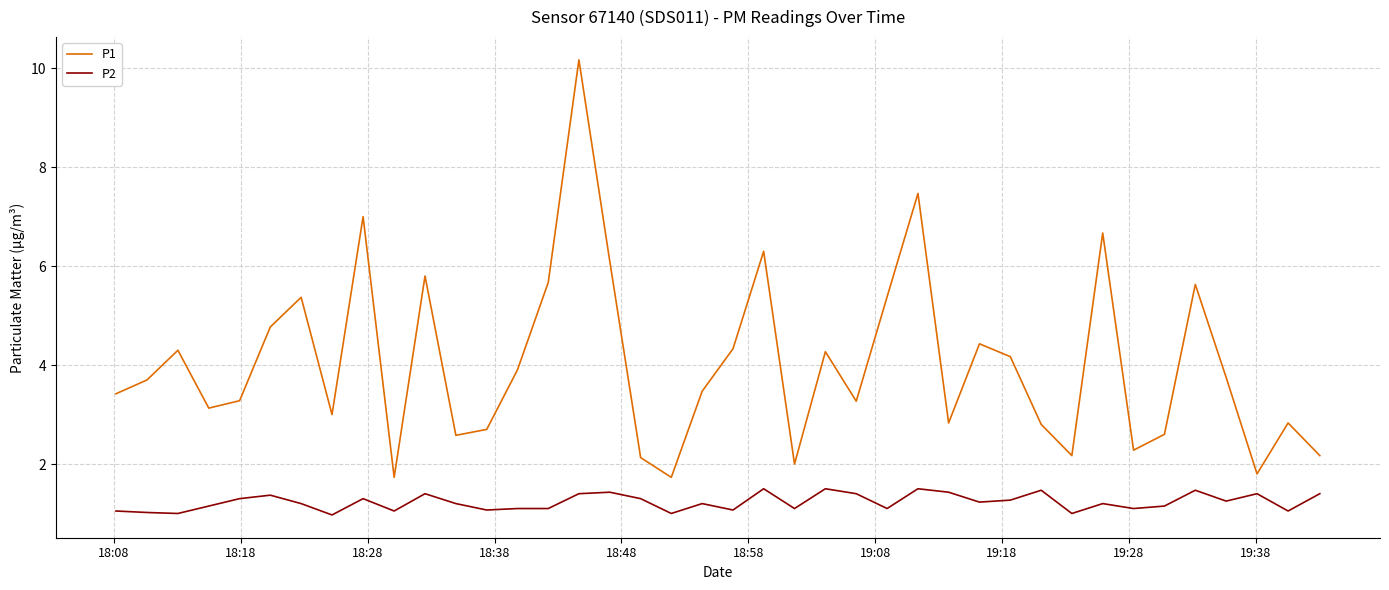

Which series has the largest total across all categories?

P1